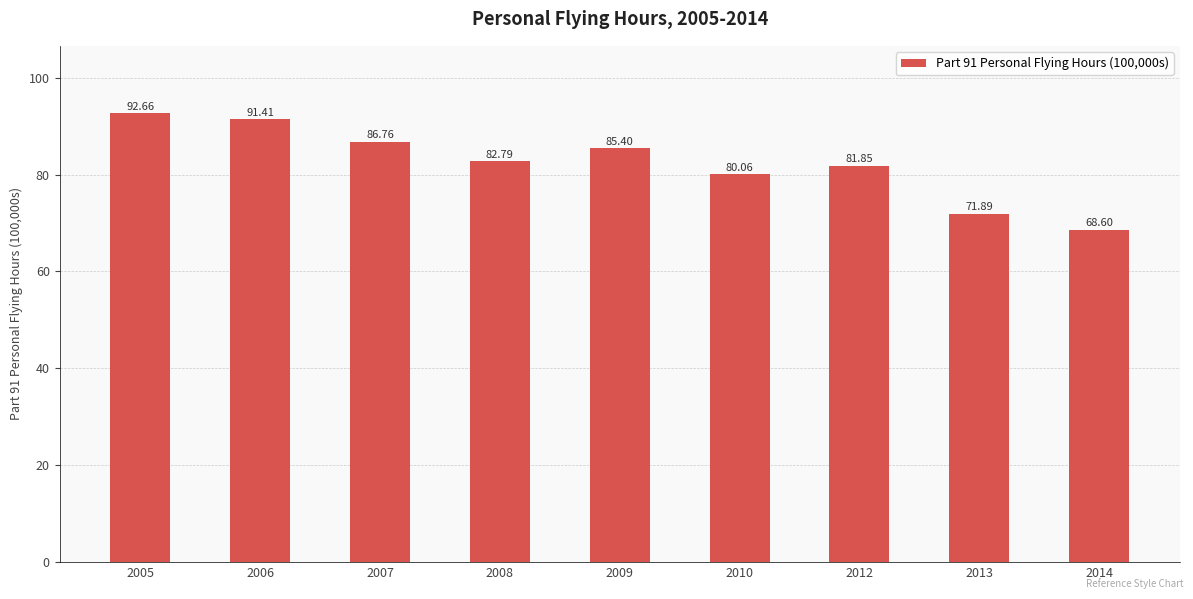

What is the value of the 4th bar from the left?

82.8